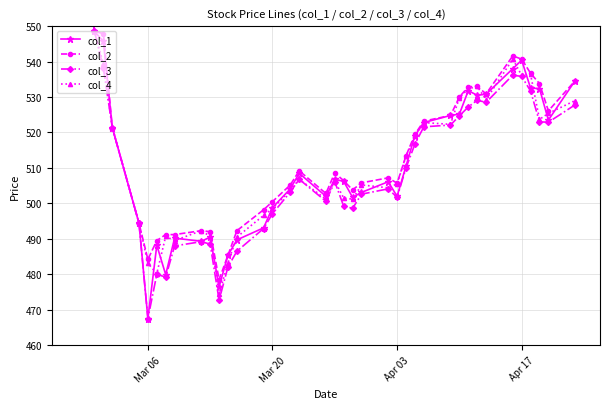

How many interior local peaks does the col_2 series have?

6